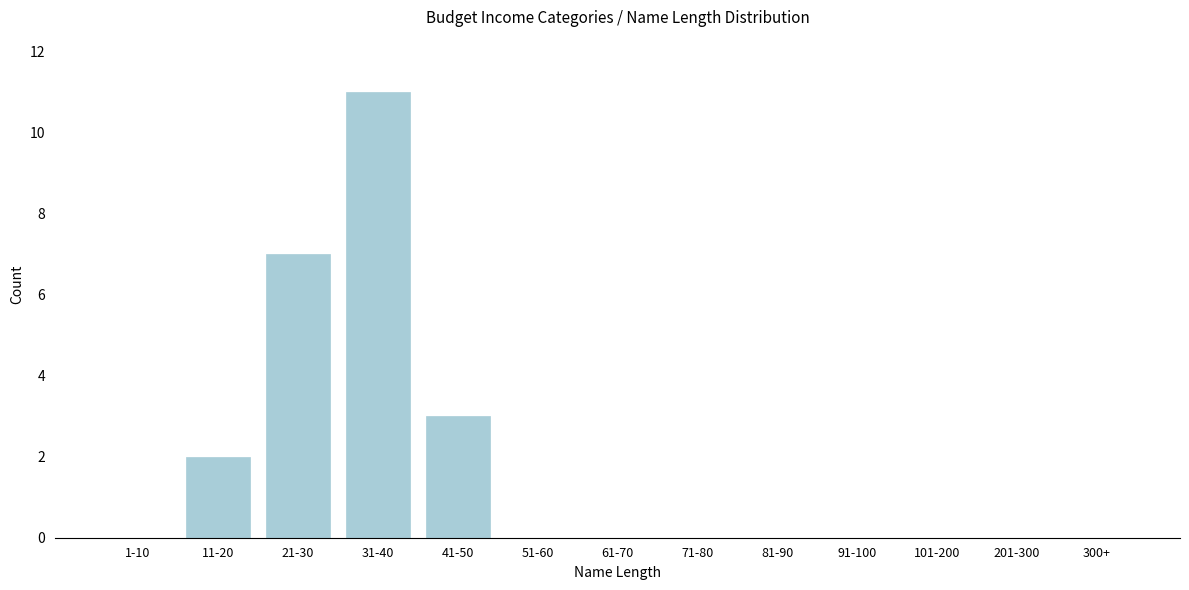

Reading right to left, what are all the values shown in this chart?

300+=0	201-300=0	101-200=0	91-100=0	81-90=0	71-80=0	61-70=0	51-60=0	41-50=3	31-40=11	21-30=7	11-20=2	1-10=0